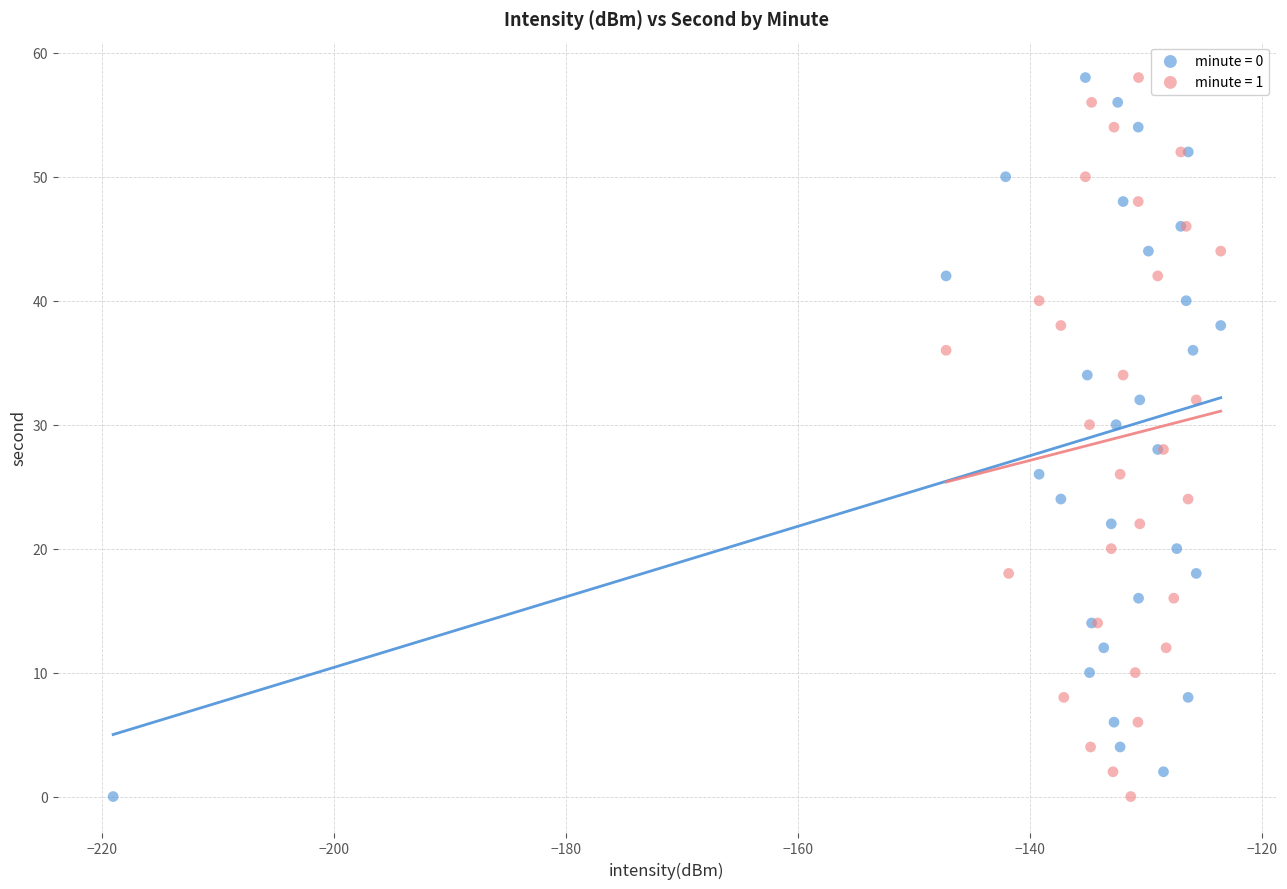

What are all the series names shown in the legend?

minute = 0, minute = 1